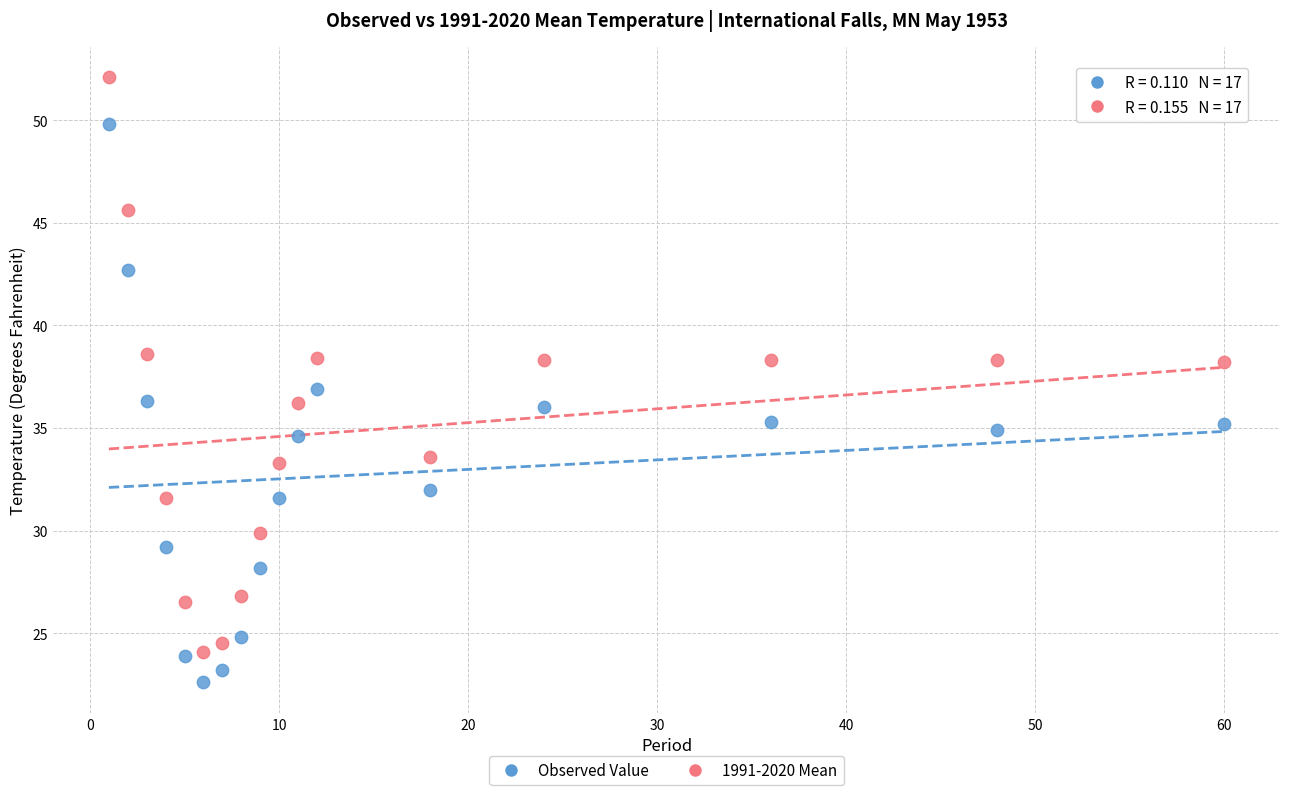

Across all data points, what is the range of Y values (max minus min)?

29.5